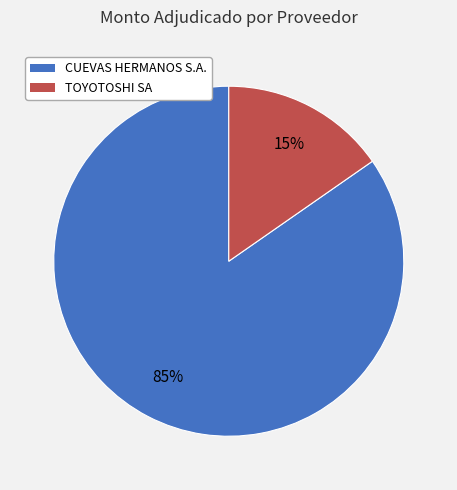

Which category has the biggest portion of the pie?

CUEVAS HERMANOS S.A.